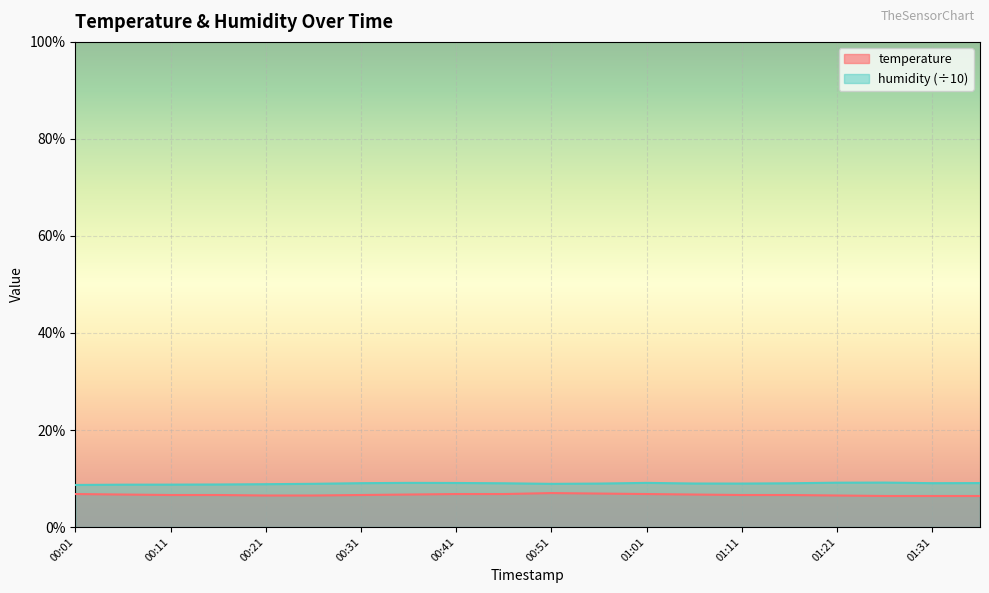

The humidity series shows 8.7 at 00:11. True or false?

True